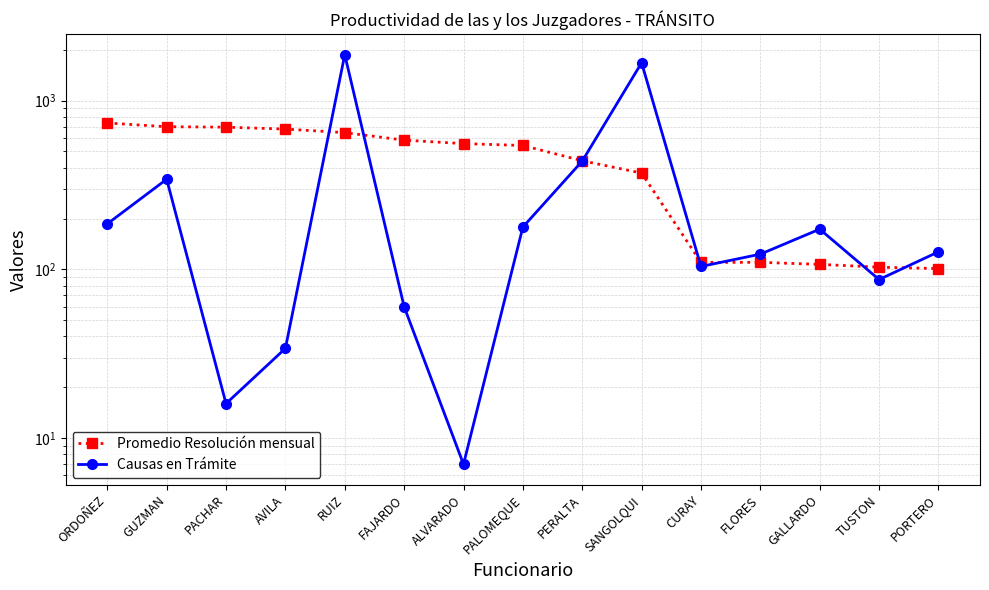

Reading left to right, list all the values displayed in this chart.

Promedio Resolución mensual: 737	700	696	678	646	583	556	542	440	372	110	110	107	103	101
Causas en Trámite: 186	342	16	34	1872	60	7	178	438	1676	104	123	173	87	127